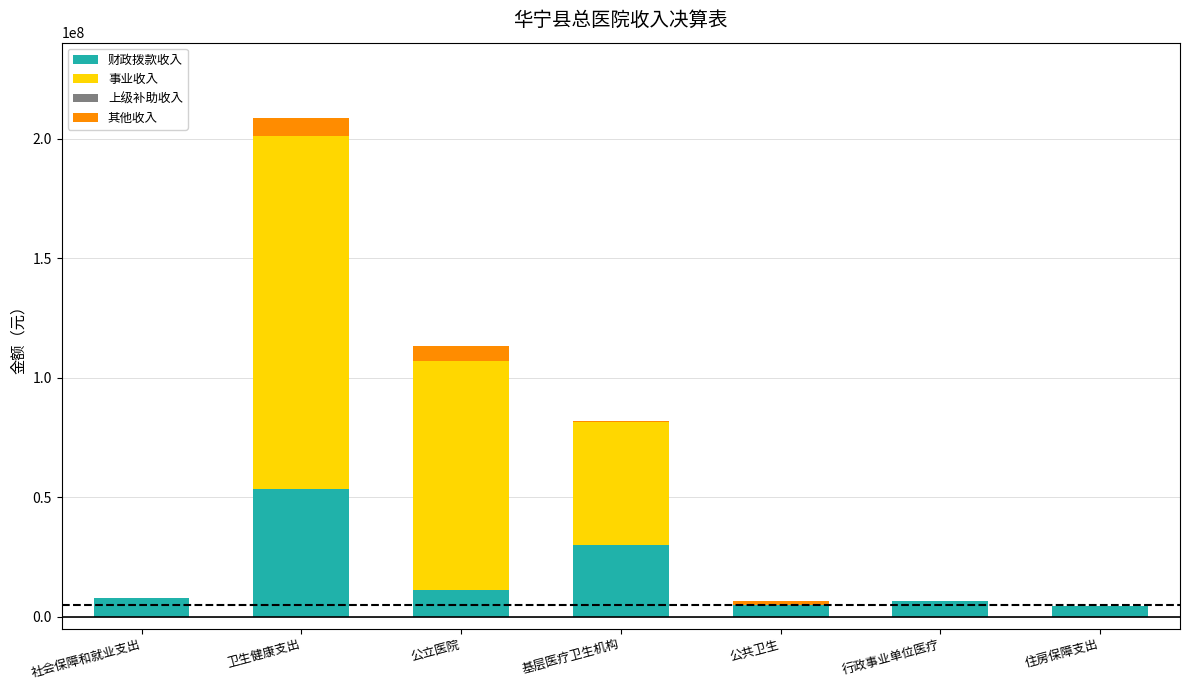

What is the total value across all series at 卫生健康支出?

208869355.1